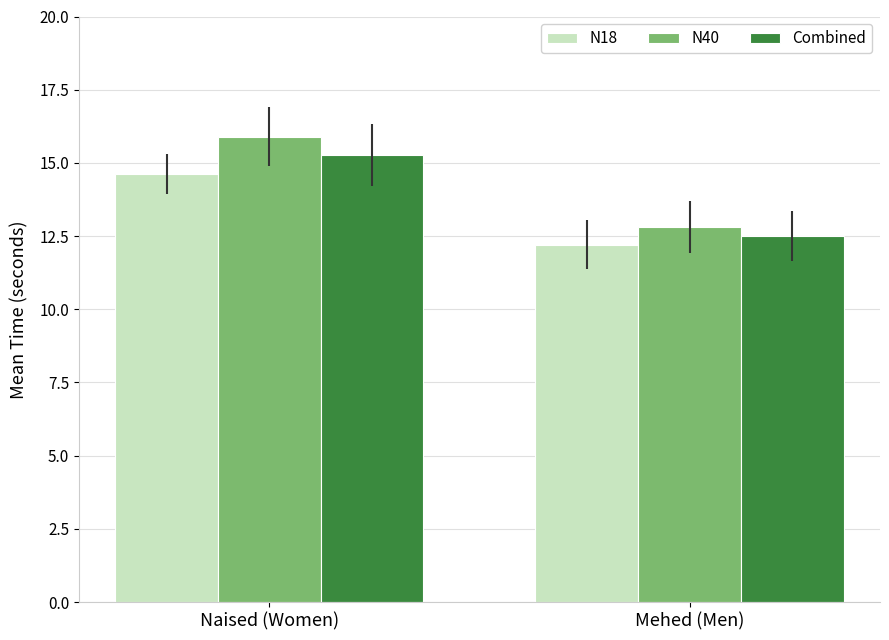

What is the difference between the maximum and minimum values in the N40 series?

3.1